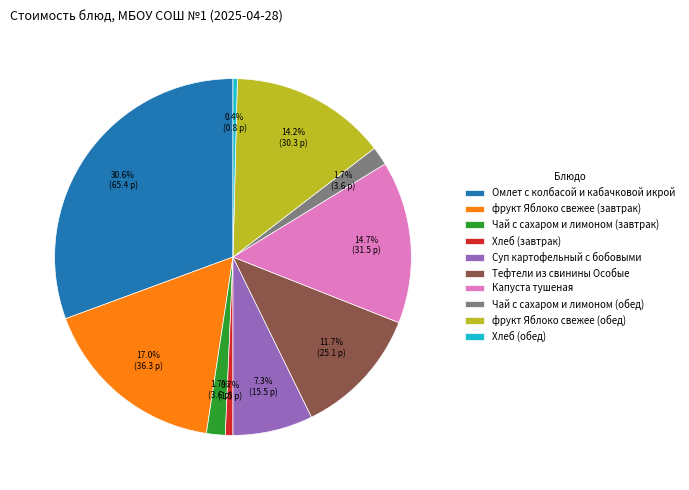

Do Чай с сахаром и лимоном (обед) and фрукт Яблоко свежее (обед) together represent more than half of the pie?

No